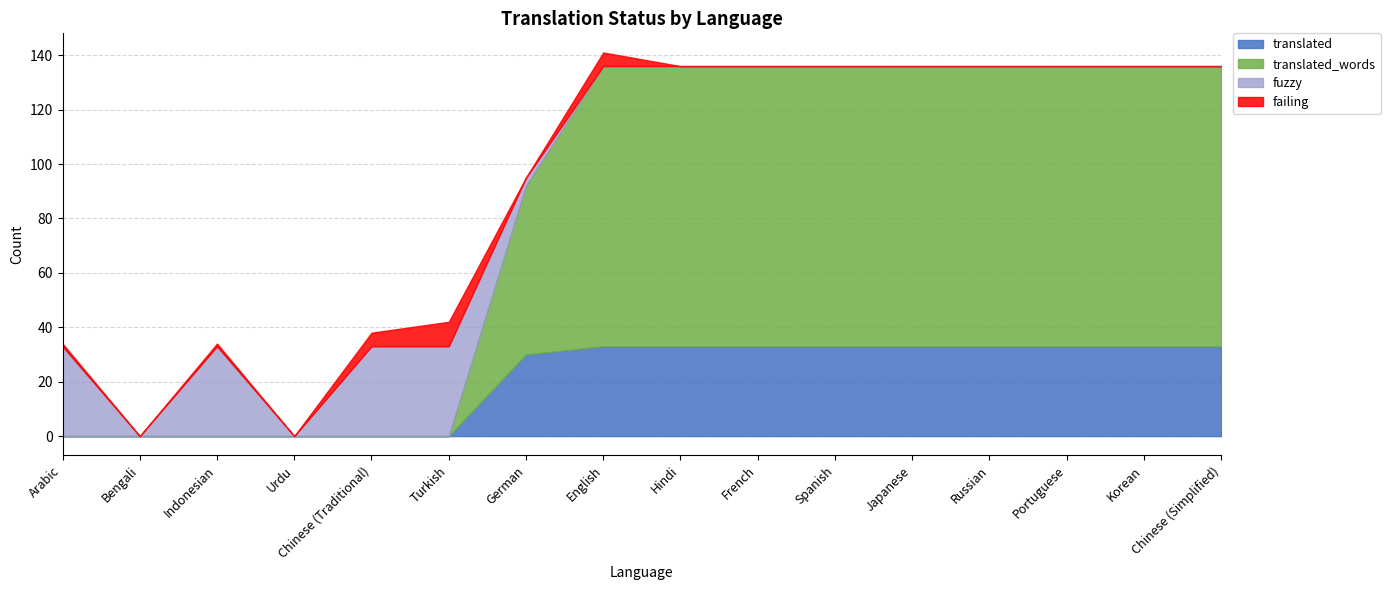

Does the chart have visible grid lines?

Yes